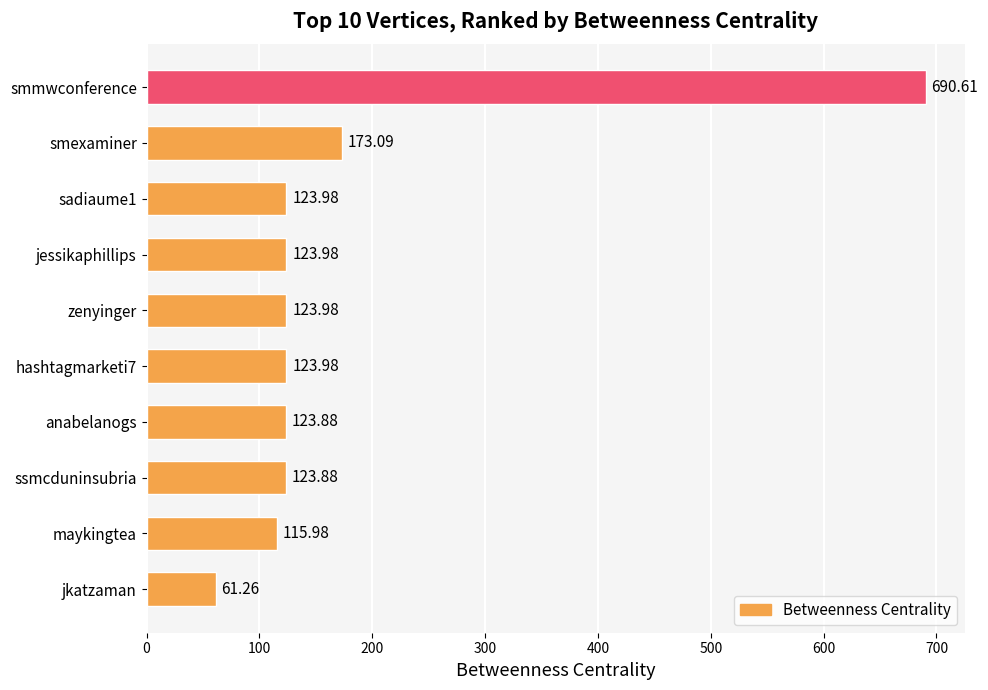

Which category has the lowest value across all series?

jkatzaman